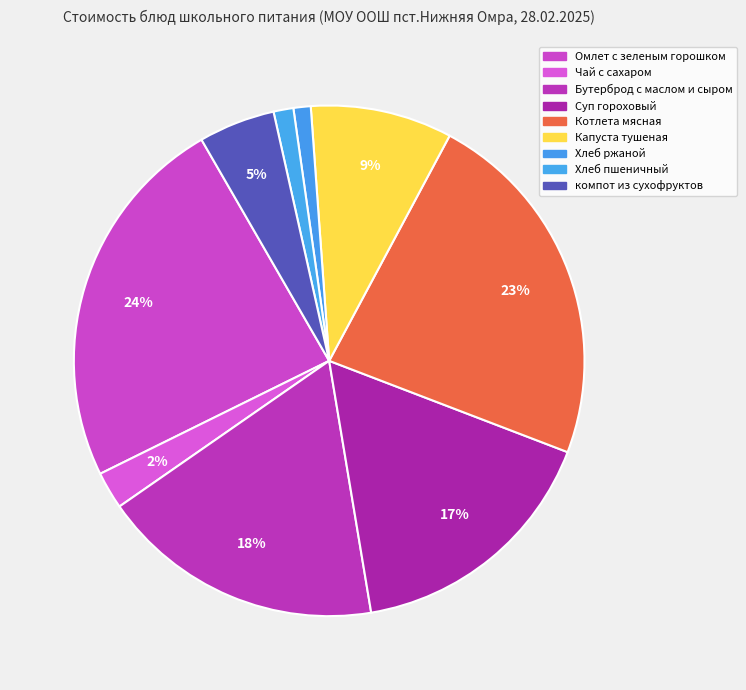

To the nearest percent, what portion does Суп гороховый represent?

17%